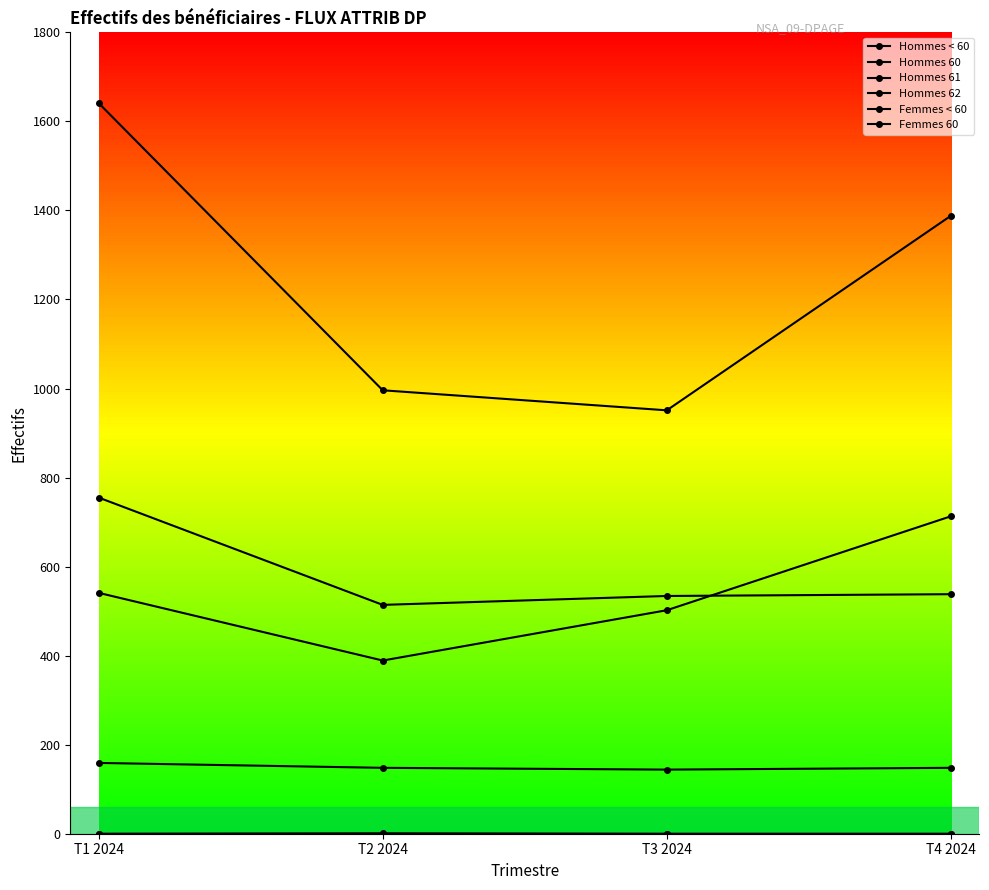

What is the lowest value of the Femmes 60 series?

144